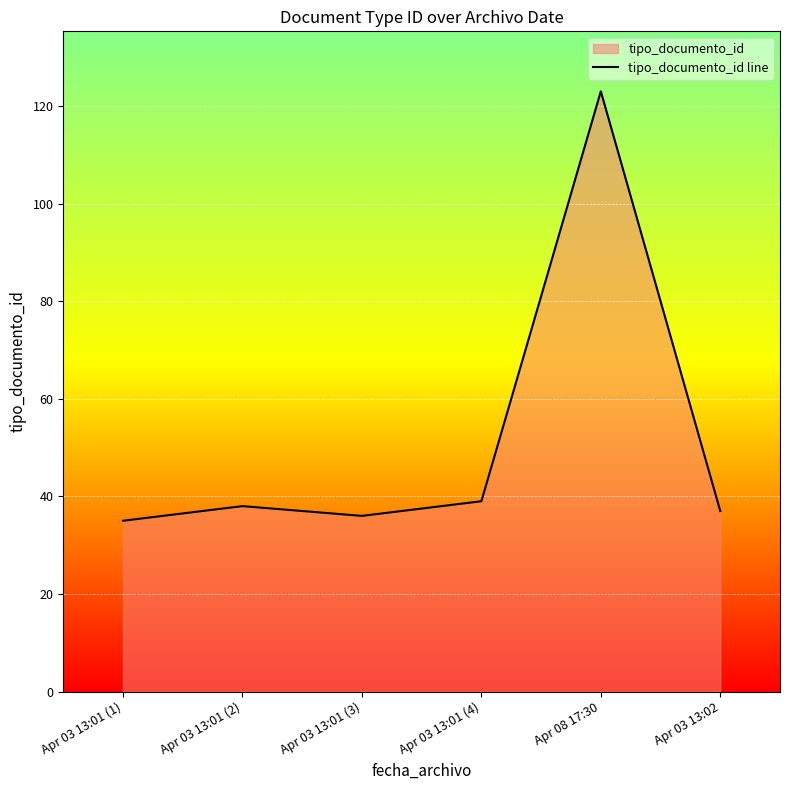

What is the difference between the values at Apr 08 17:30 and Apr 03 13:01 (4)?

84